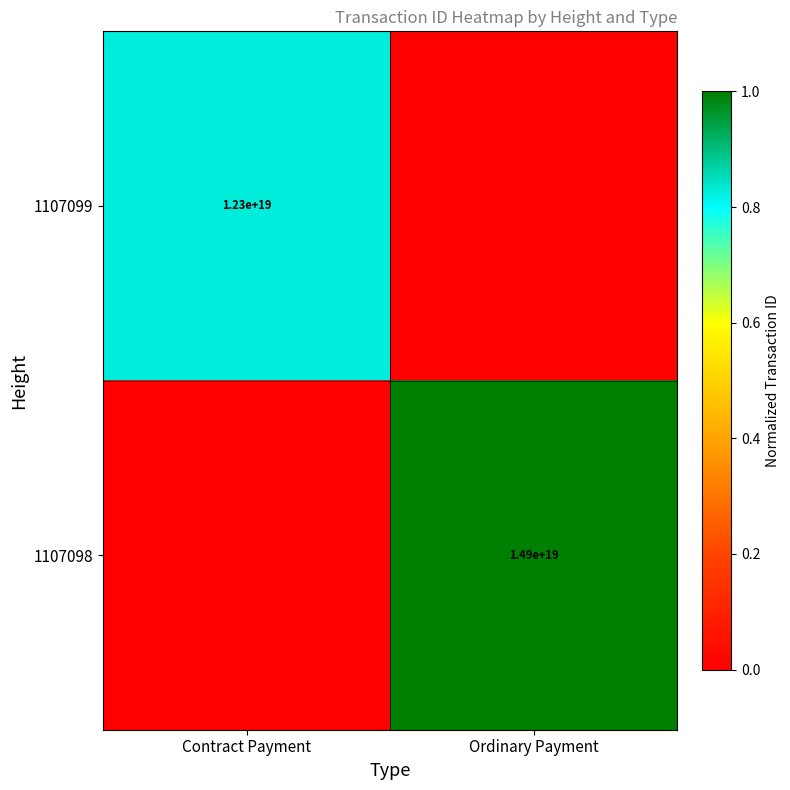

The 1107099 series shows 18940959740713857024 at Contract Payment. True or false?

False